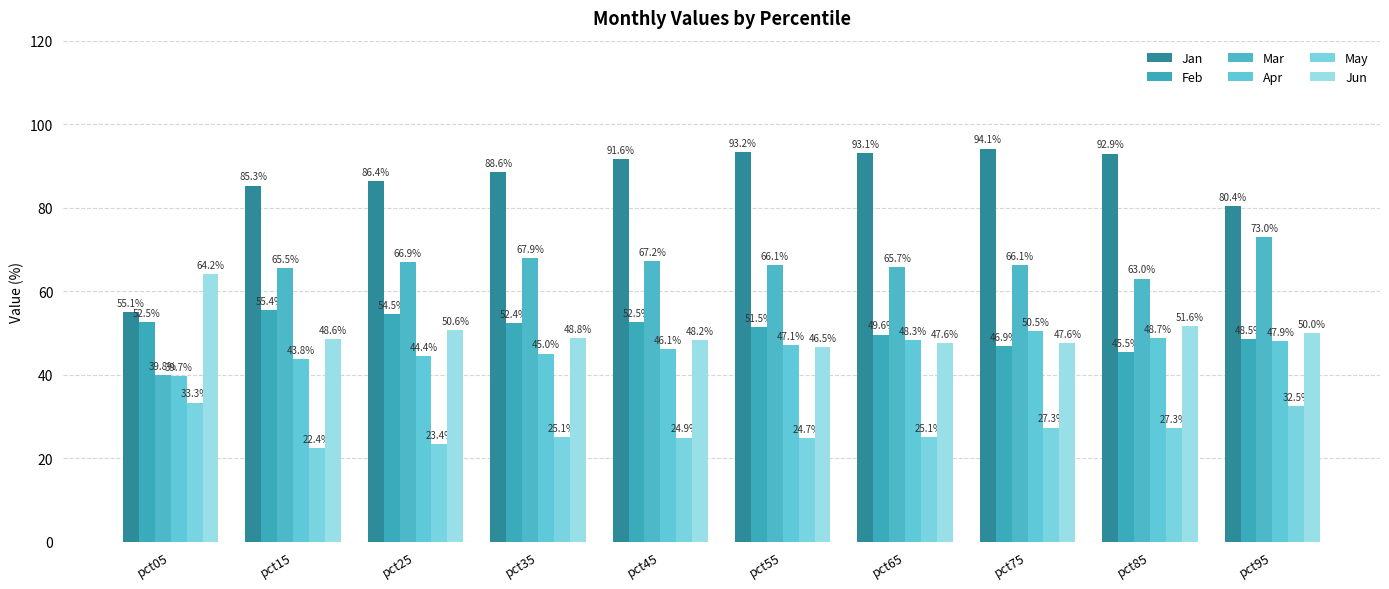

True or false: May has a value of 43.5 at pct45.

False